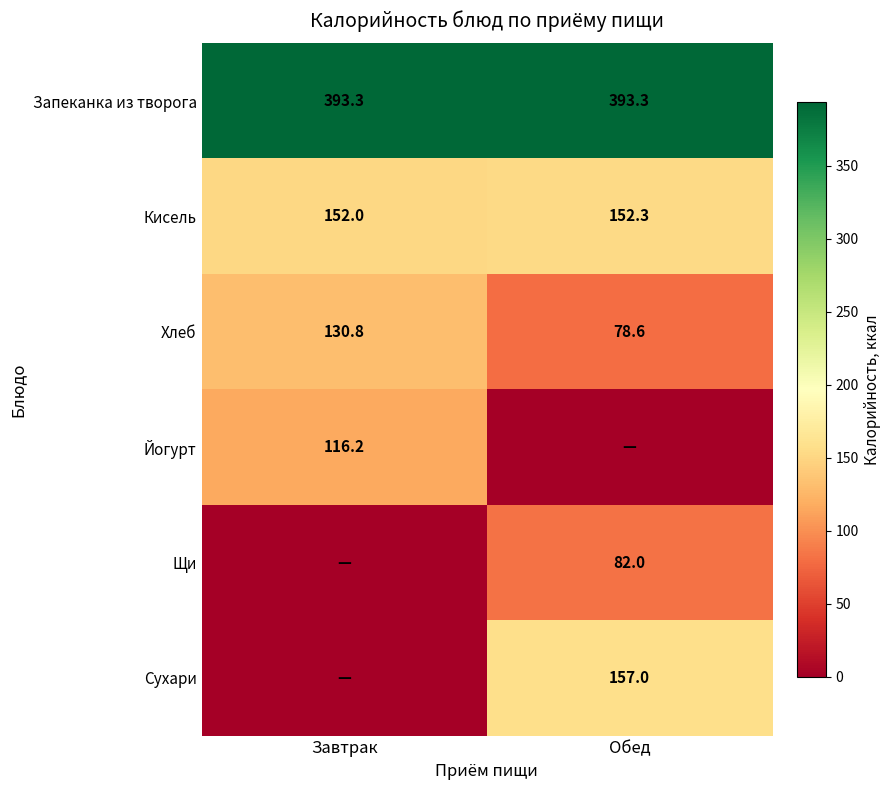

What is the highest value of the Запеканка из творога series?

393.3